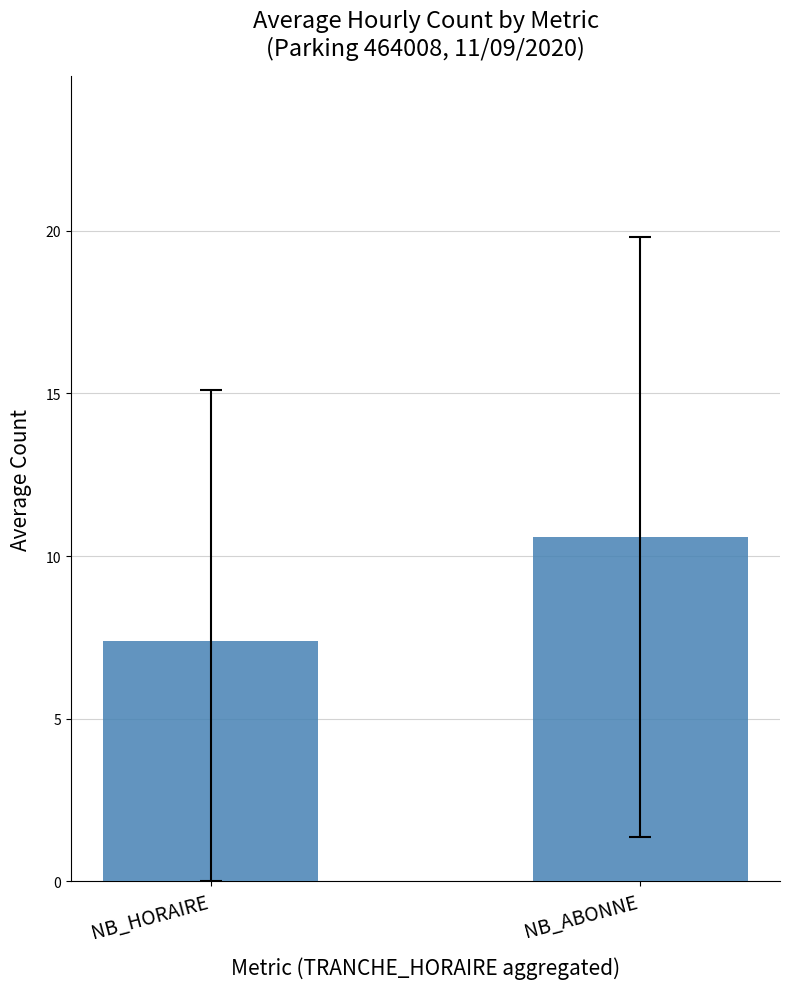

What is the value of the 1st bar from the left?

7.4